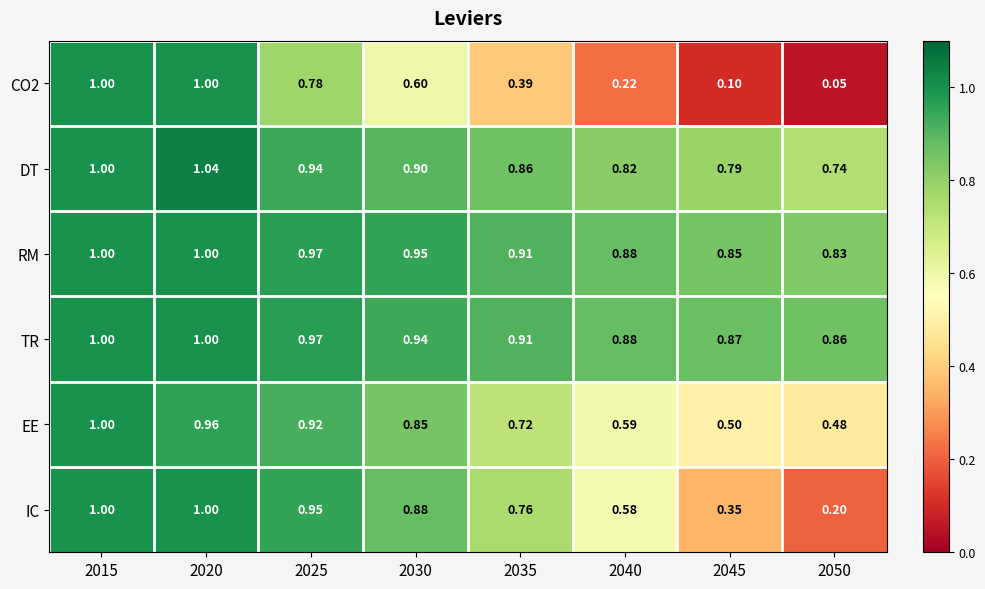

Is the value of RM at 2045 greater than the value of IC at 2045?

Yes